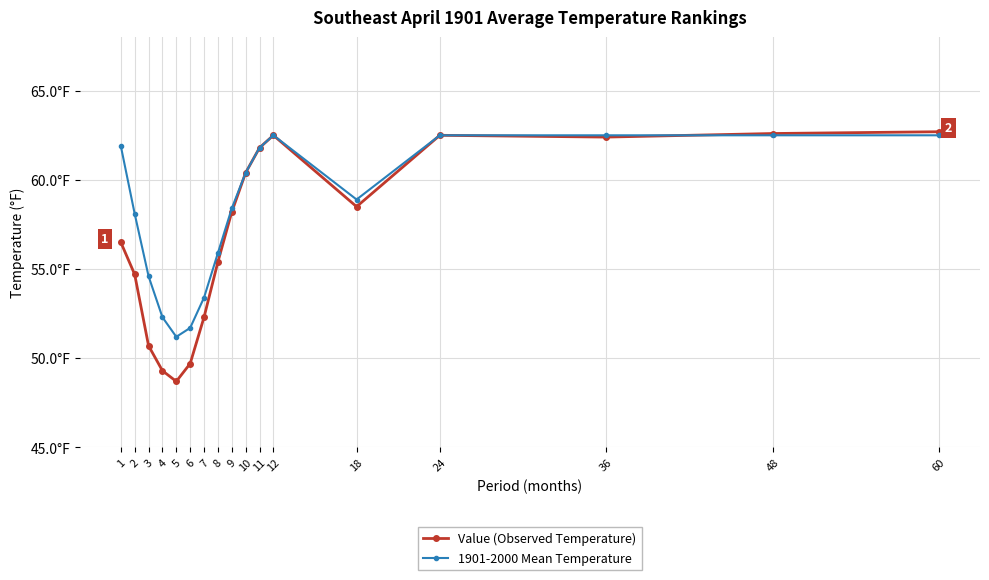

Does the chart have visible grid lines?

Yes